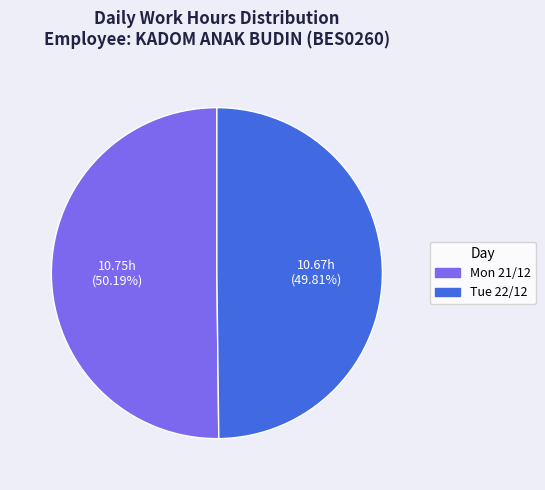

Is there any slice that represents more than half of the pie?

Yes